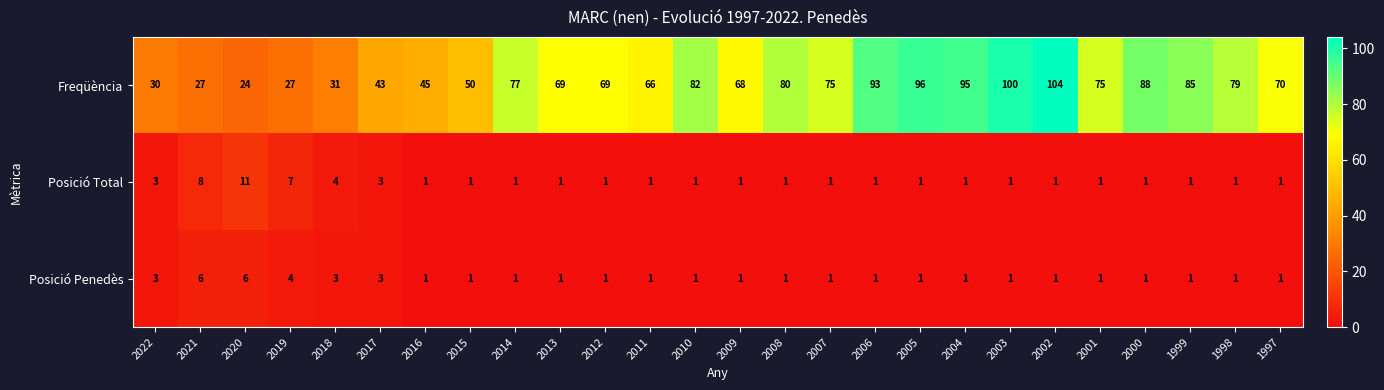

At which label is Posició Total closest to 6?

2019